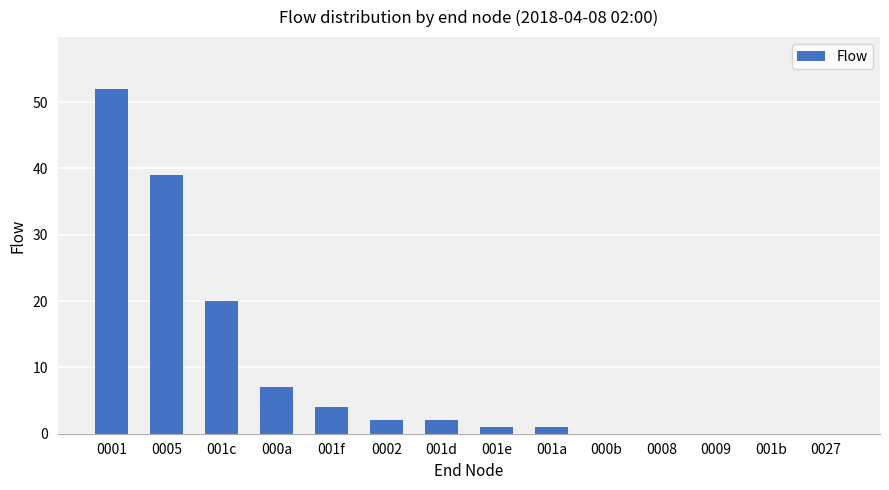

How many data points does each series have?

14